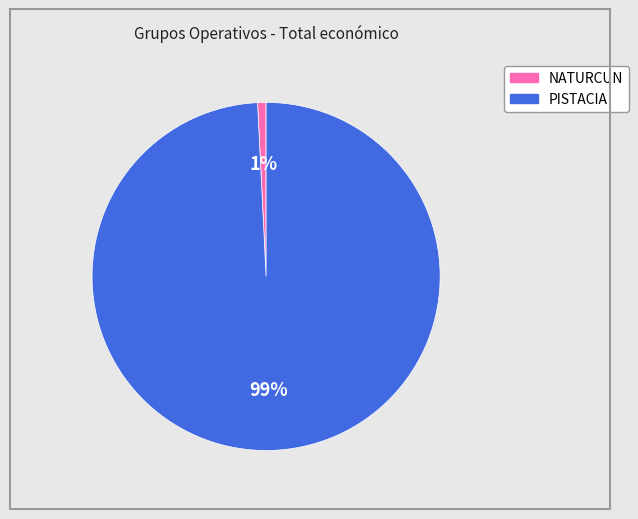

How many segments does this pie chart have?

2